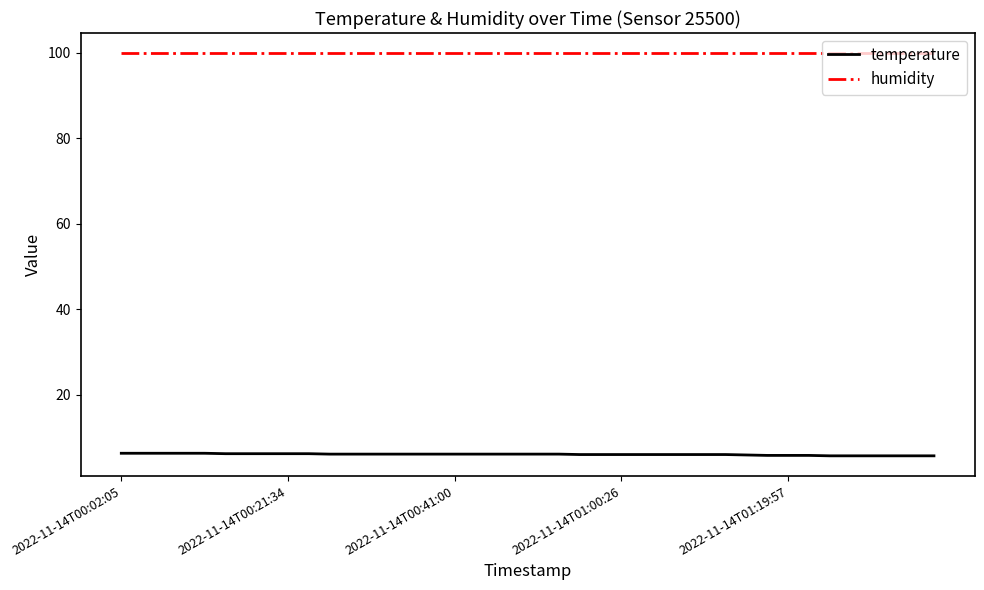

List the series in order of their overall mean, highest first.

humidity, temperature